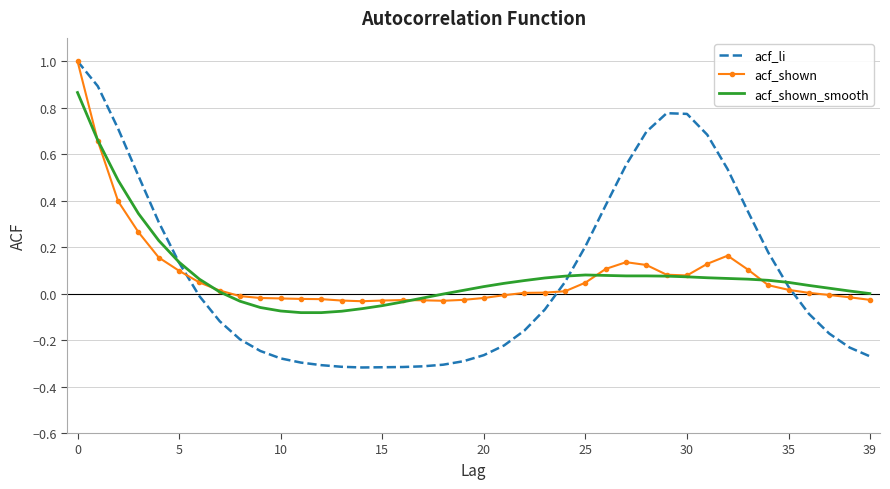

Which series has the largest range (max minus min)?

acf_li